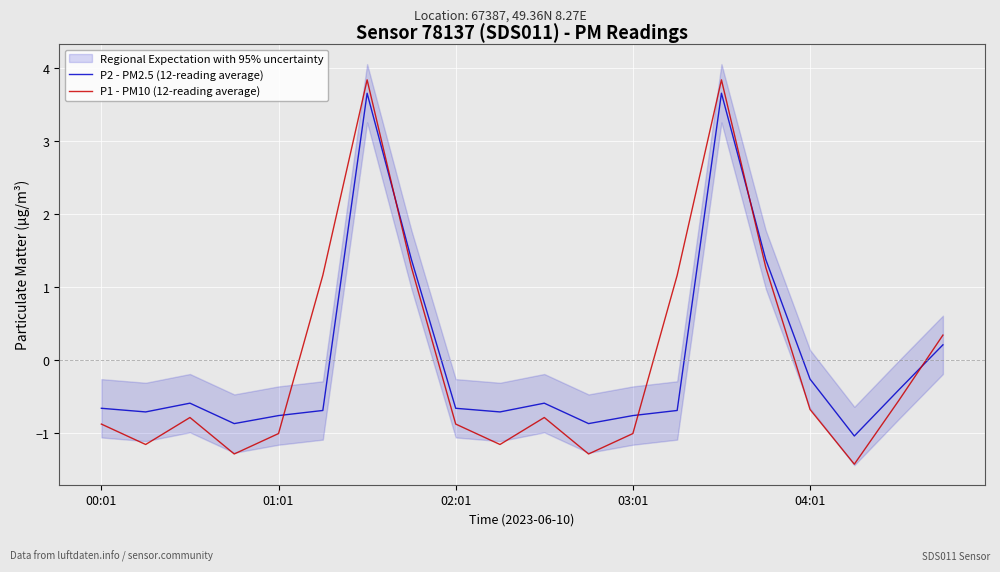

Is the value of P1 - PM10 (12-reading average) at 17 greater than the value of P2 - PM2.5 (12-reading average) at 17?

No